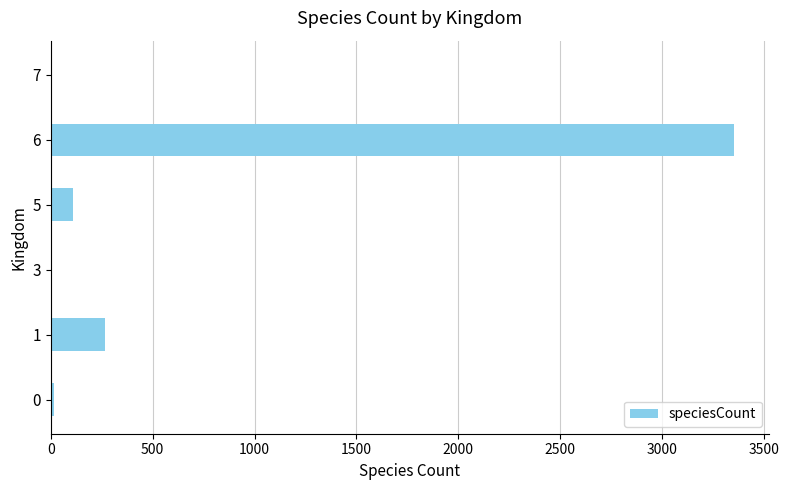

What is the greatest value displayed?

3355